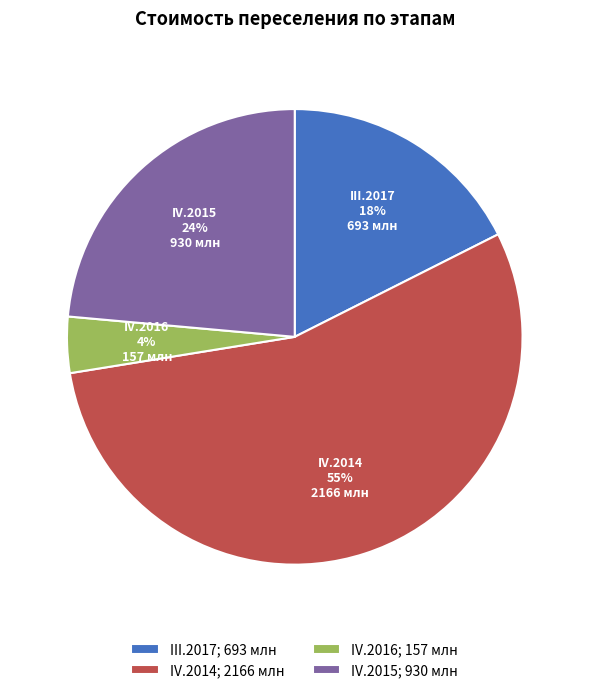

Which category has the smallest portion of the pie?

IV.2016